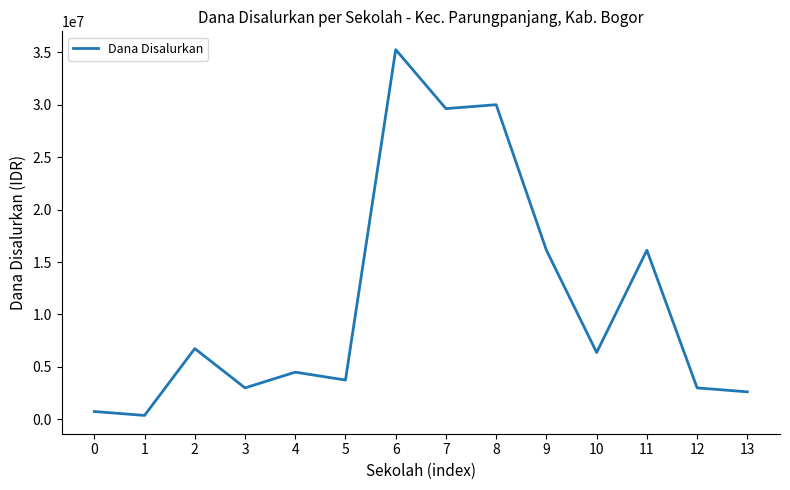

At which category does the data reach its first local valley?

1